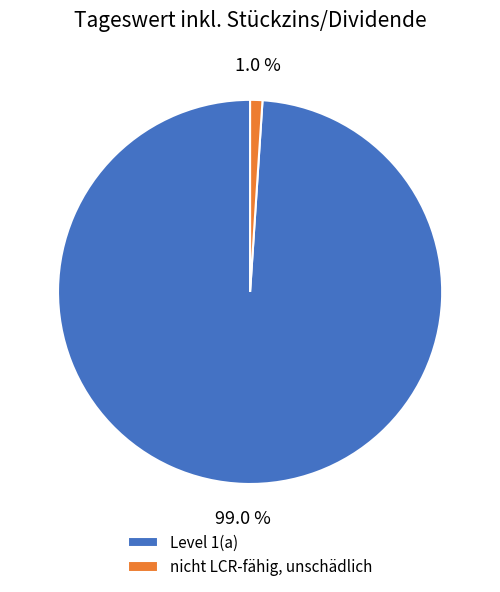

Is nicht LCR-fähig, unschädlich the majority of the pie?

No